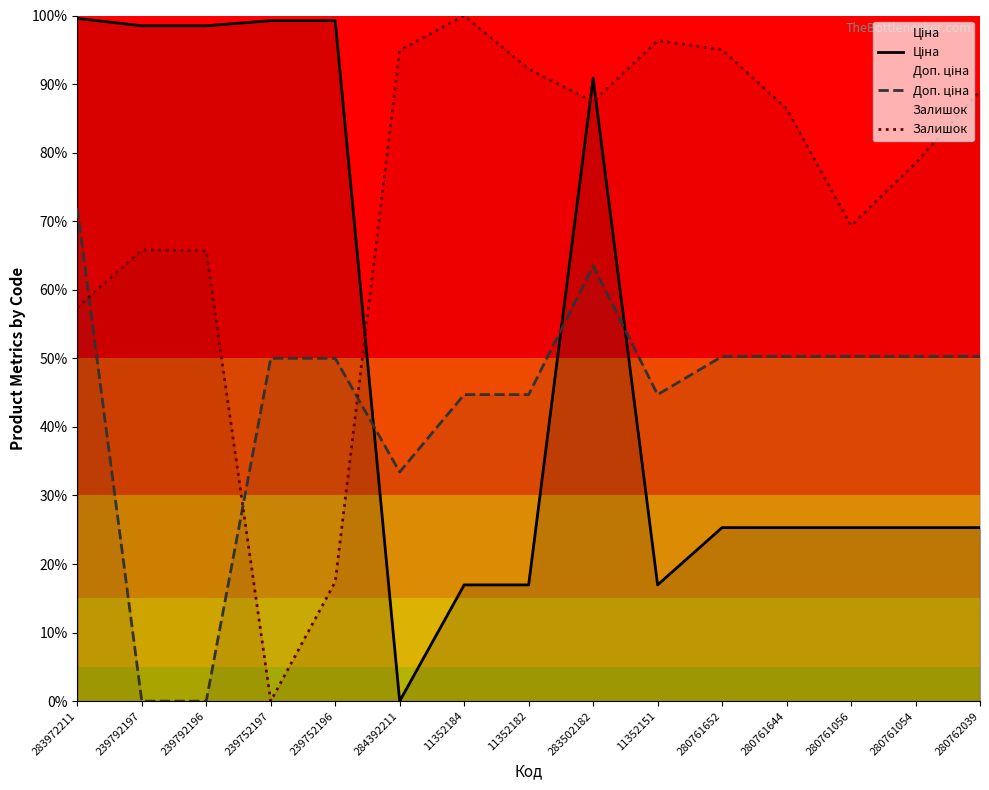

Rank the series at 280761652 from lowest to highest value.

Ціна, Доп. ціна, Залишок